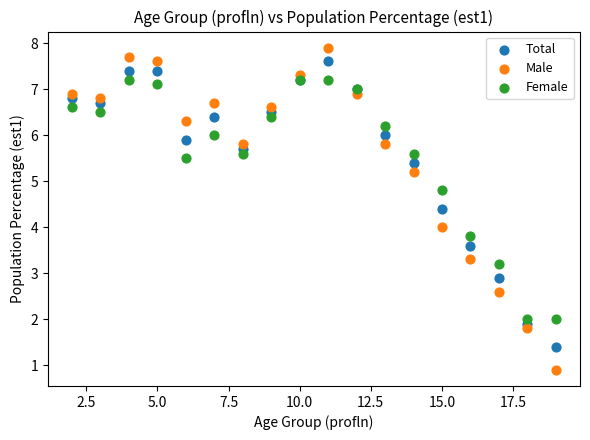

Which series has the largest Y range (max minus min)?

Male